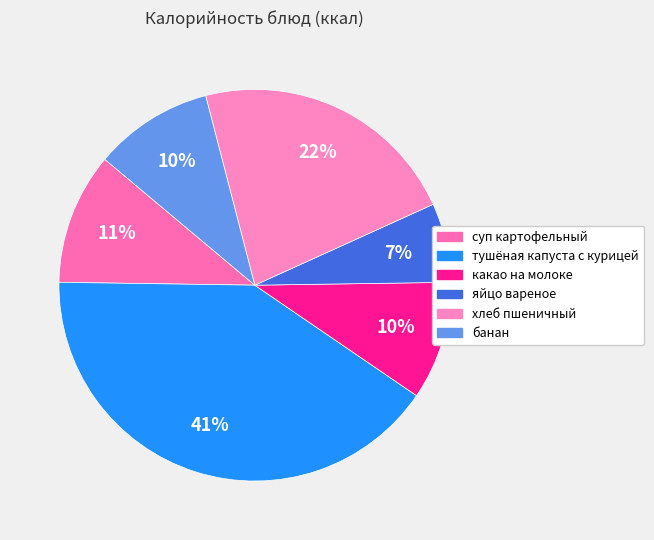

Between хлеб пшеничный and яйцо вареное, which is larger?

хлеб пшеничный